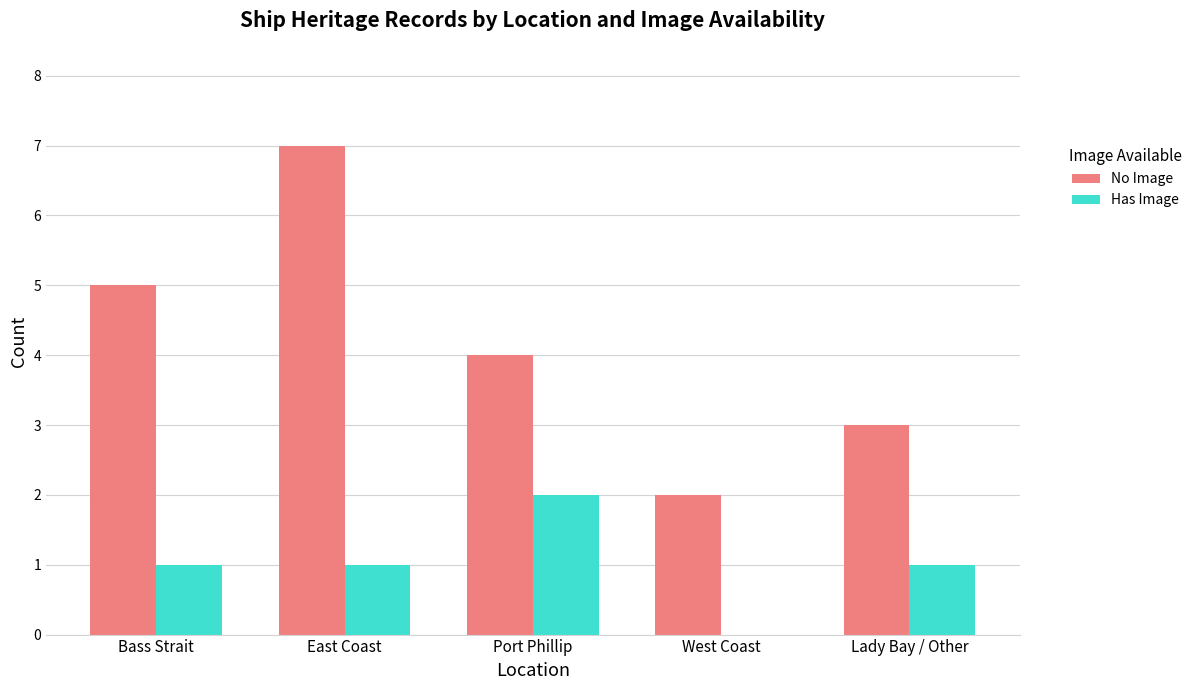

What are all the series names shown in the legend?

No Image, Has Image